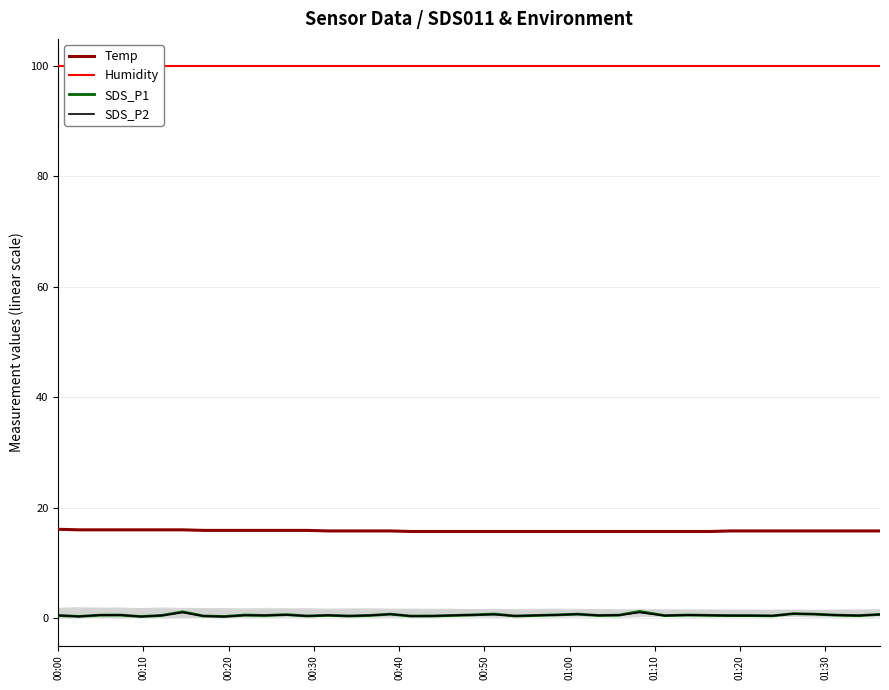

True or false: SDS_P1 and Temp intersect in this chart.

False